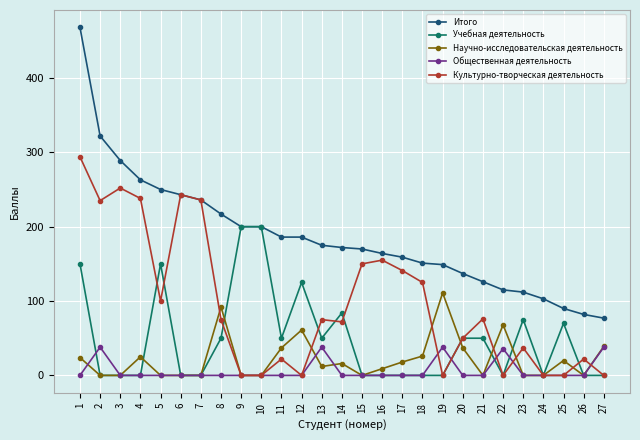

True or false: Общественная деятельность and Итого intersect in this chart.

False